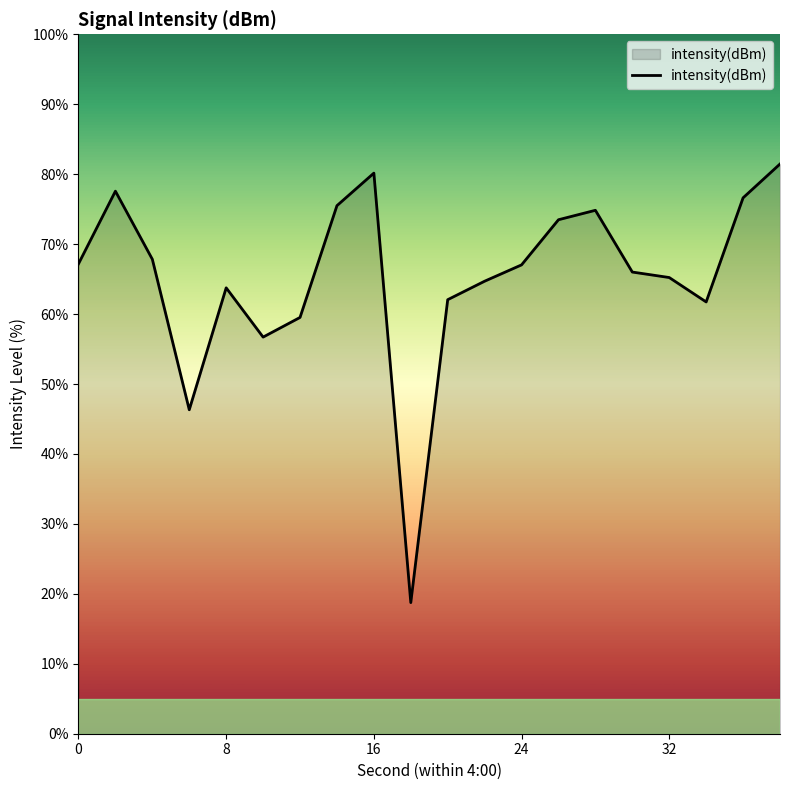

How many lines are shown in the chart?

1